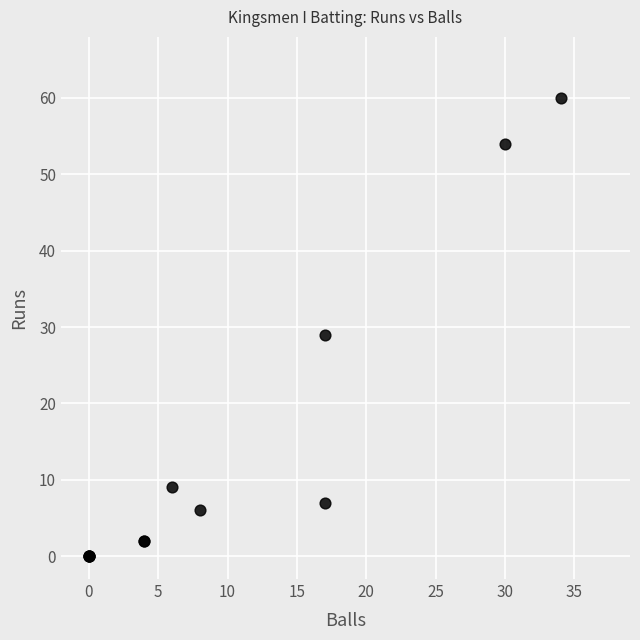

What Y value in the scatter plot is closest to 30?

29